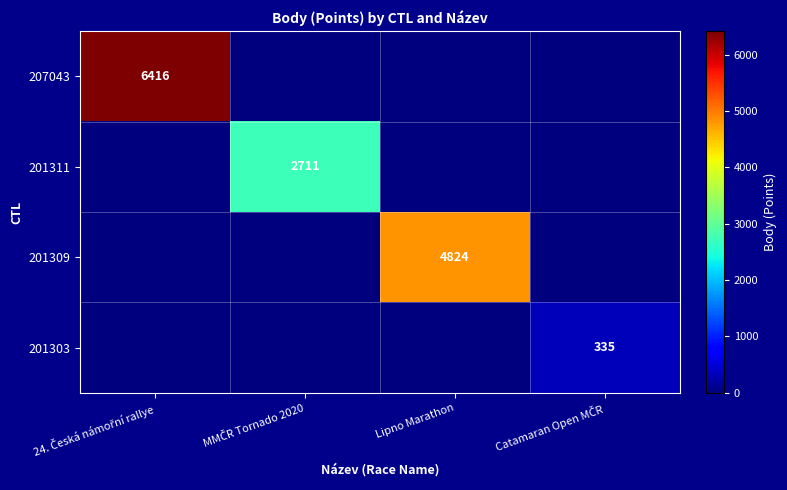

True or false: 201309 has a value of 4824 at Lipno Marathon.

True